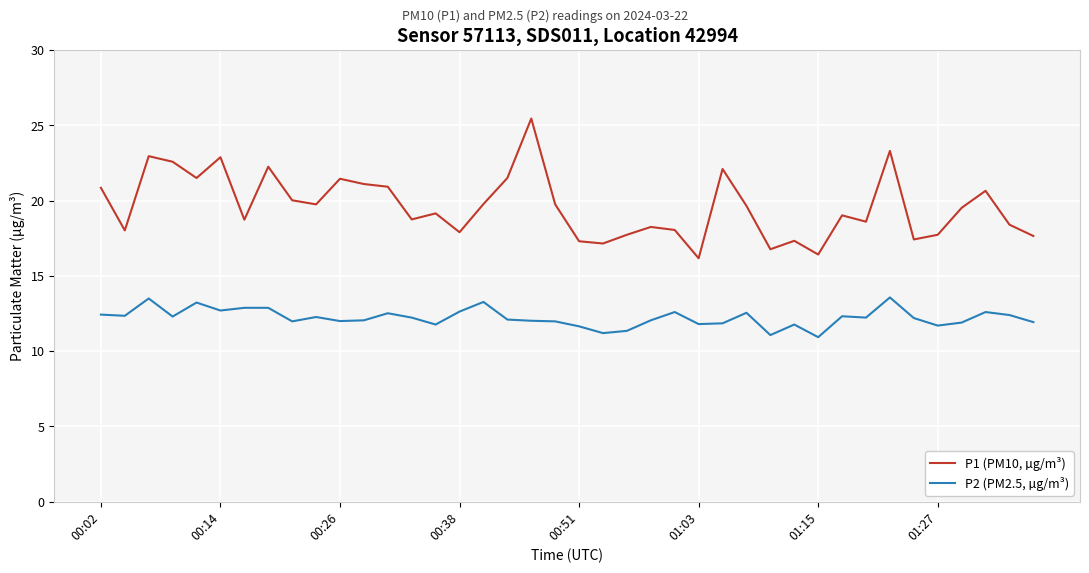

Which series has the largest range (max minus min)?

P1 (PM10, µg/m³)